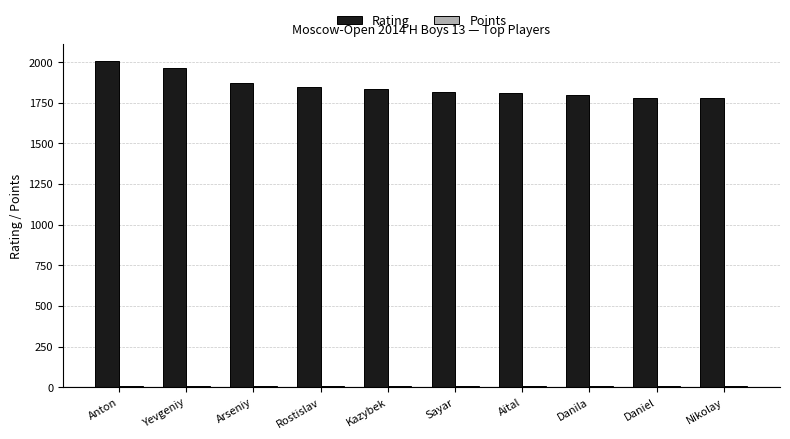

Count the number of data series in this chart.

2